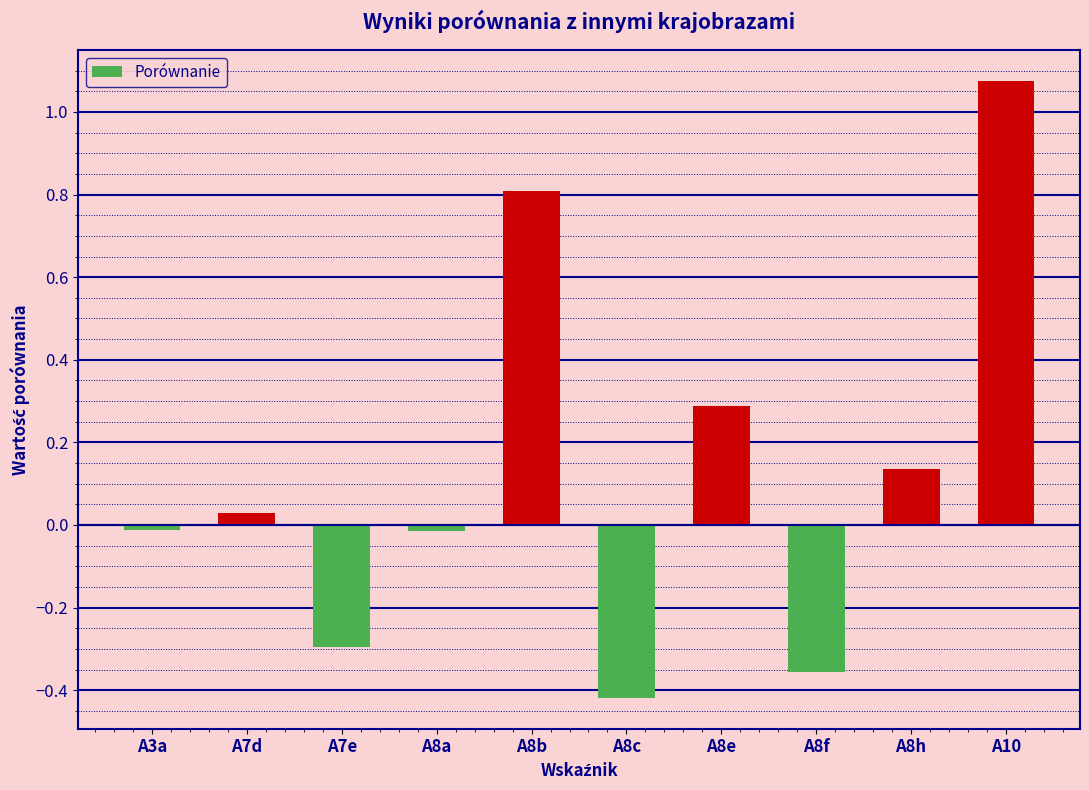

How many values exceed 0?

5